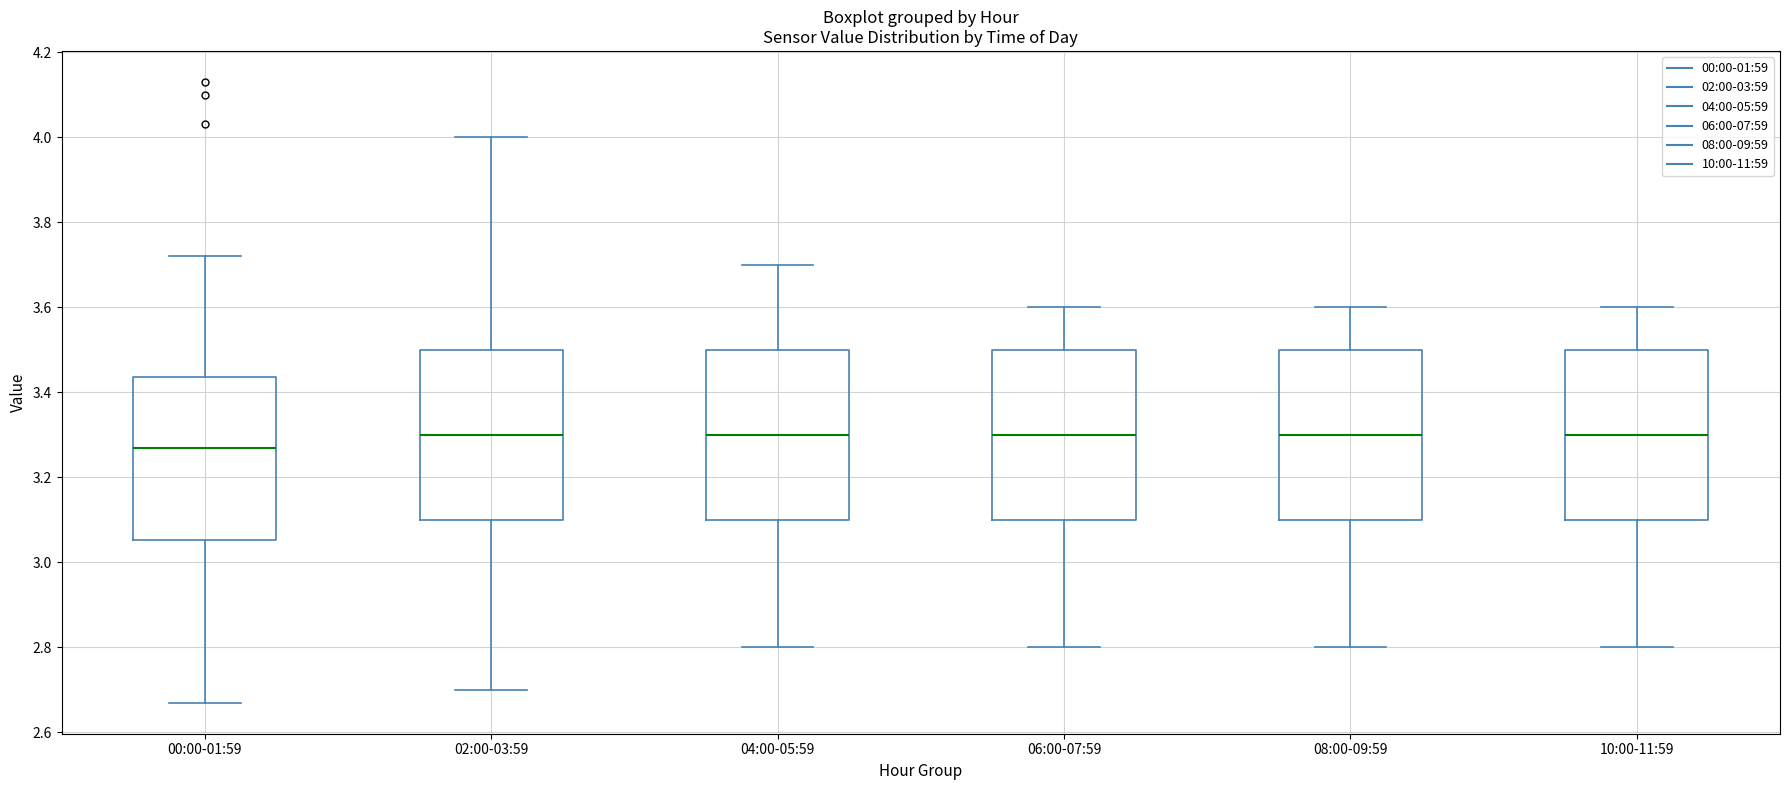

Which box's median line is the lowest?

00:00-01:59